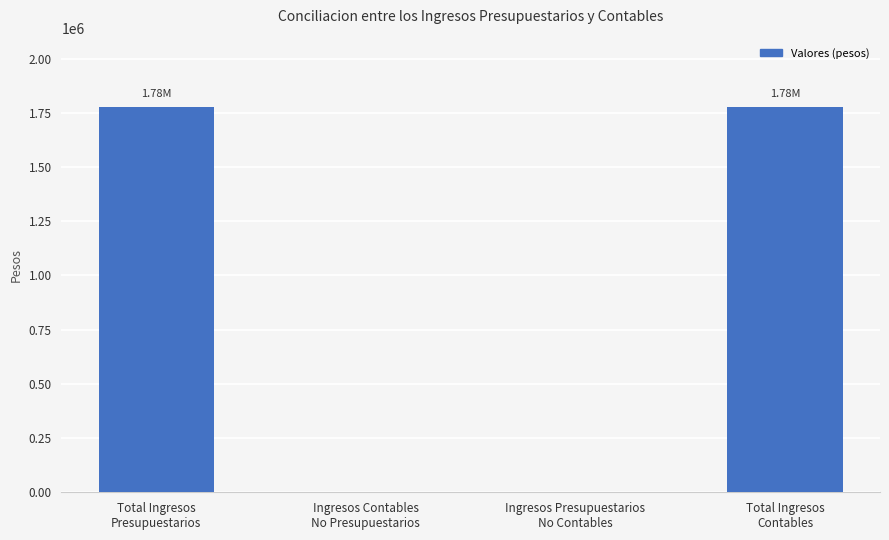

What is the sum of all values?

3553700.8